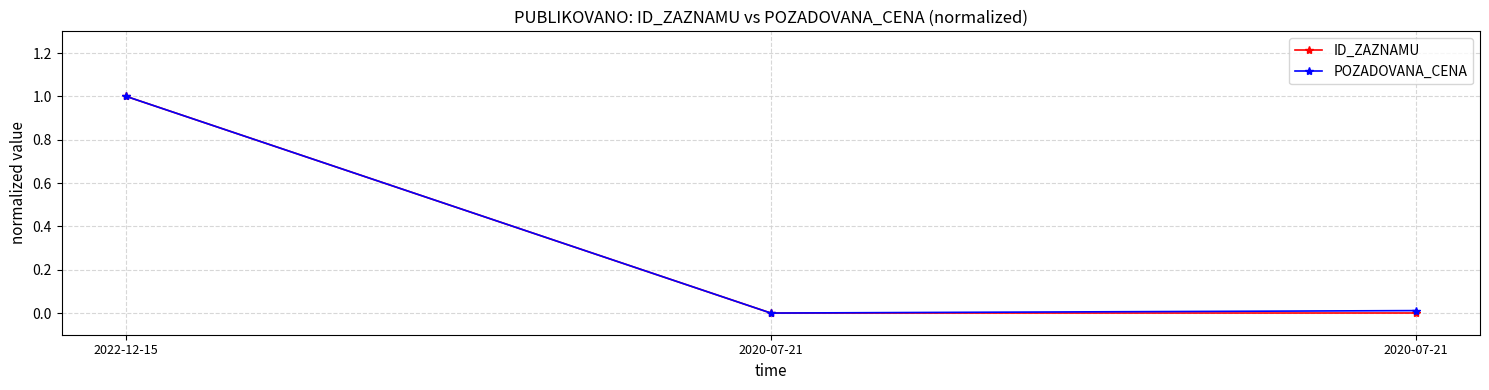

True or false: ID_ZAZNAMU has a value of 0.0 at 2020-07-21.

True